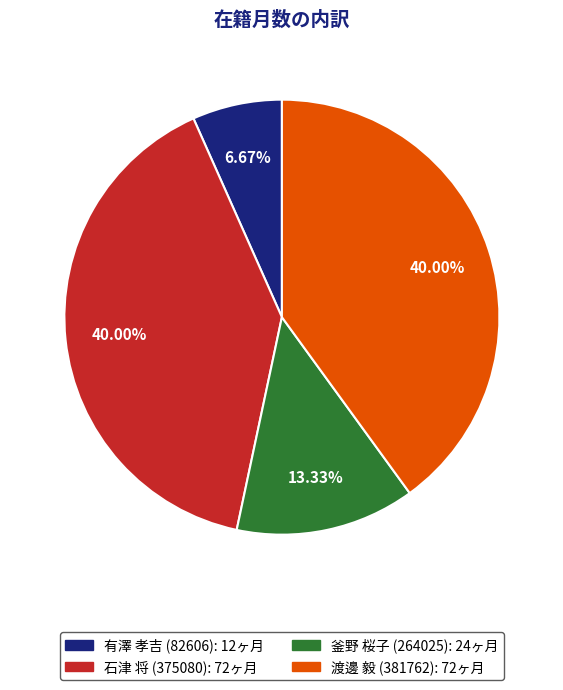

Is the sum of 渡邊 毅 (381762) and 有澤 孝吉 (82606) greater than half?

No